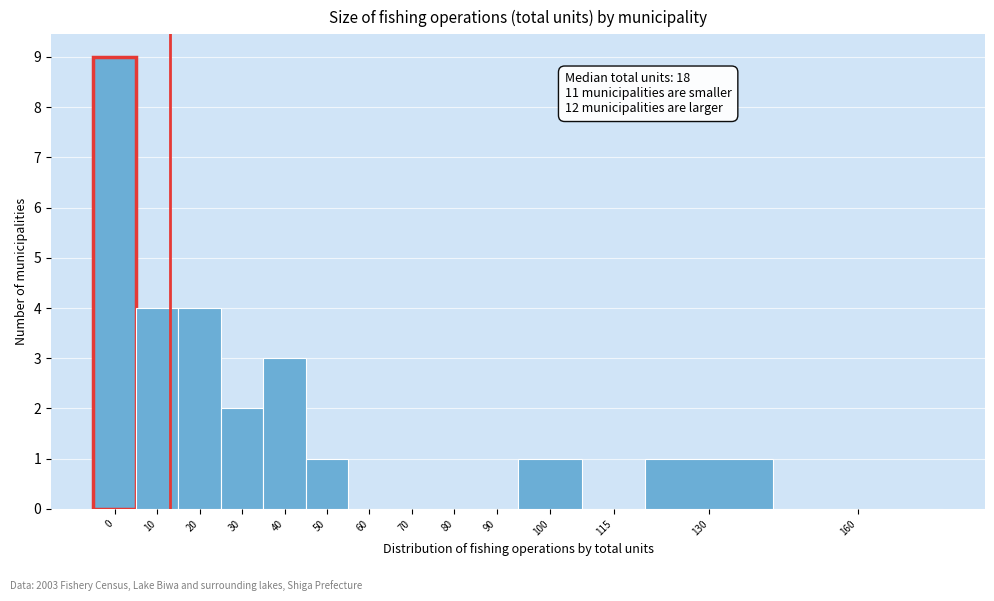

Reading left to right, transcribe all the data shown in this chart.

0=9	10=4	20=4	30=2	40=3	50=1	60=0	70=0	80=0	90=0	100=1	115=0	130=1	160=0